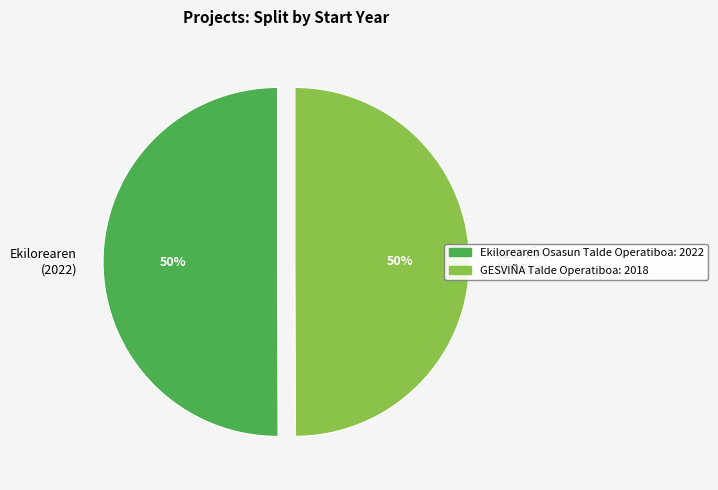

How many segments does this pie chart have?

2